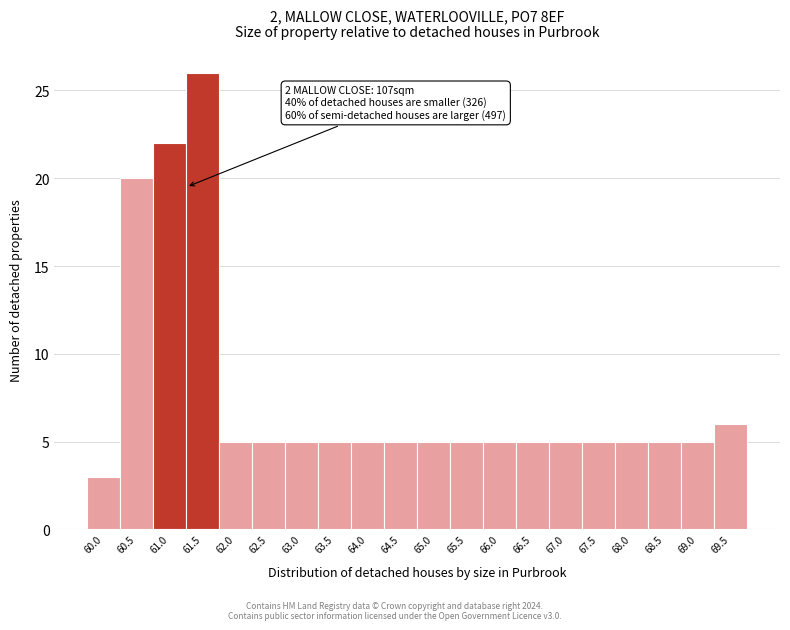

Reading left to right, extract all data points from this chart.

60.0=3	60.5=20	61.0=22	61.5=26	62.0=5	62.5=5	63.0=5	63.5=5	64.0=5	64.5=5	65.0=5	65.5=5	66.0=5	66.5=5	67.0=5	67.5=5	68.0=5	68.5=5	69.0=5	69.5=6